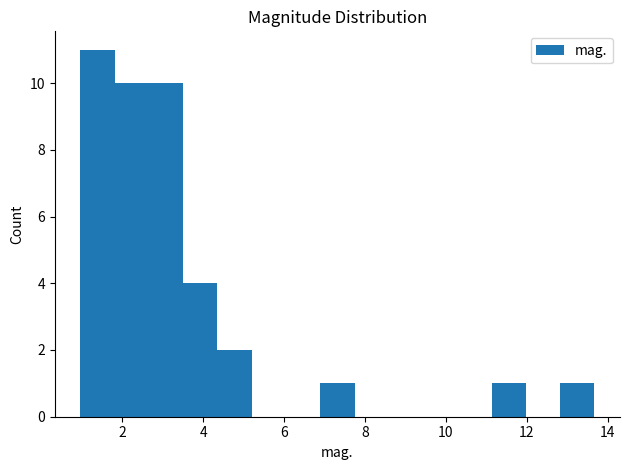

What is the height of the bar covering 3.6 to 4.4 on the x-axis? Neither the bar edges nor the heights are printed on the chart, so give them approximately, as read against the axes.

4